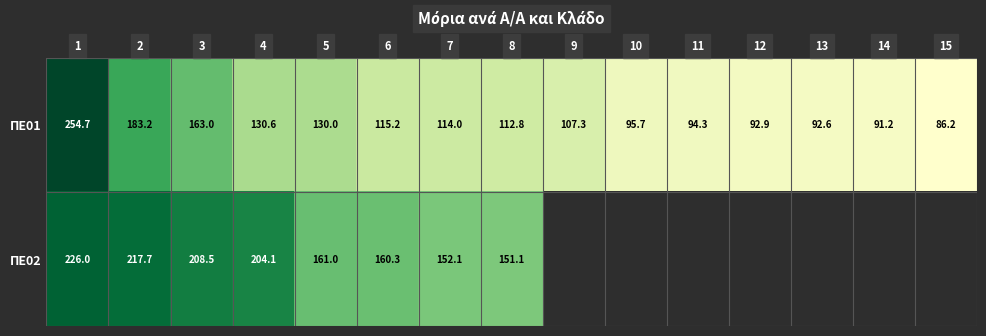

At which label is ΠΕ01 closest to 170?

3